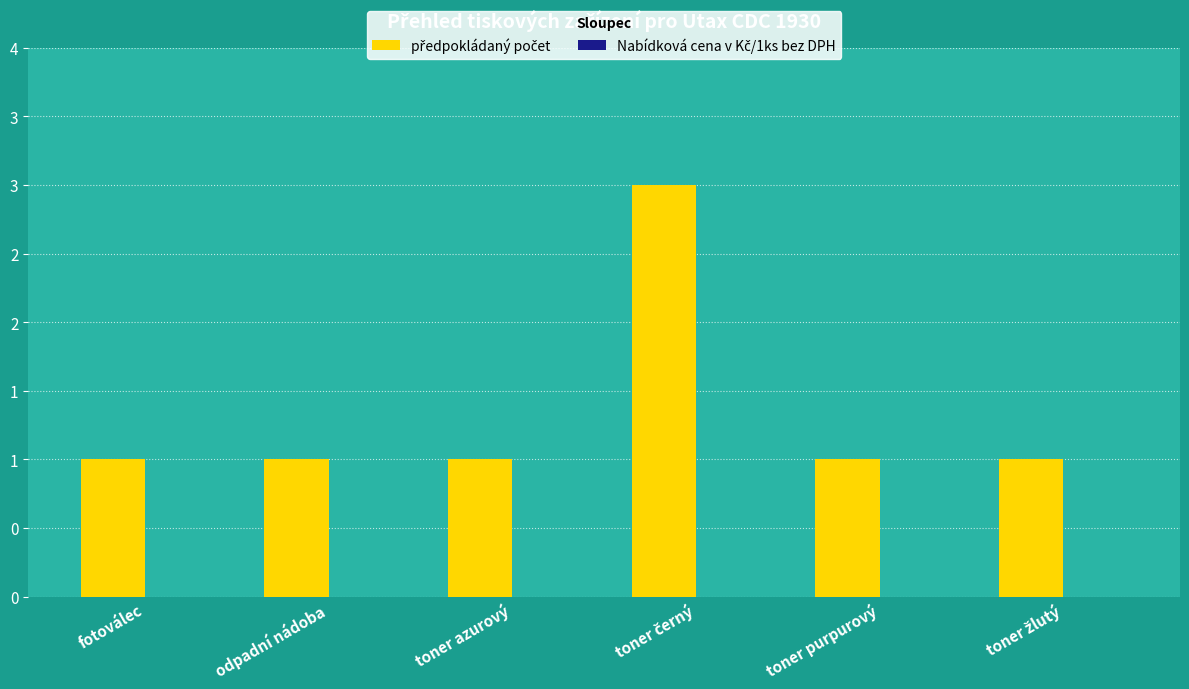

What is the label of the 2nd bar from the left?

odpadní nádoba